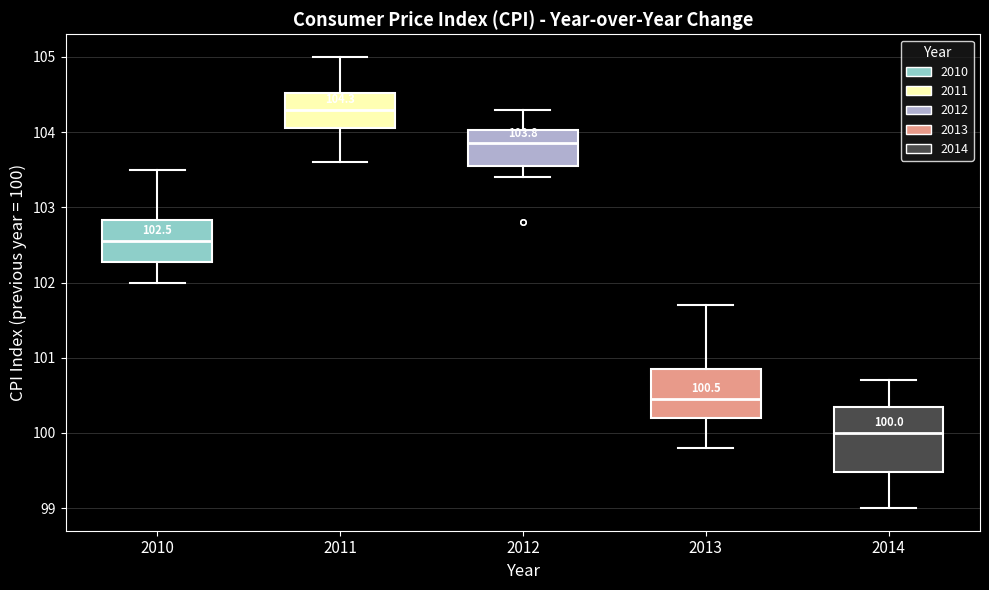

Comparing the boxes themselves (not the whiskers), which one is the tallest?

2014